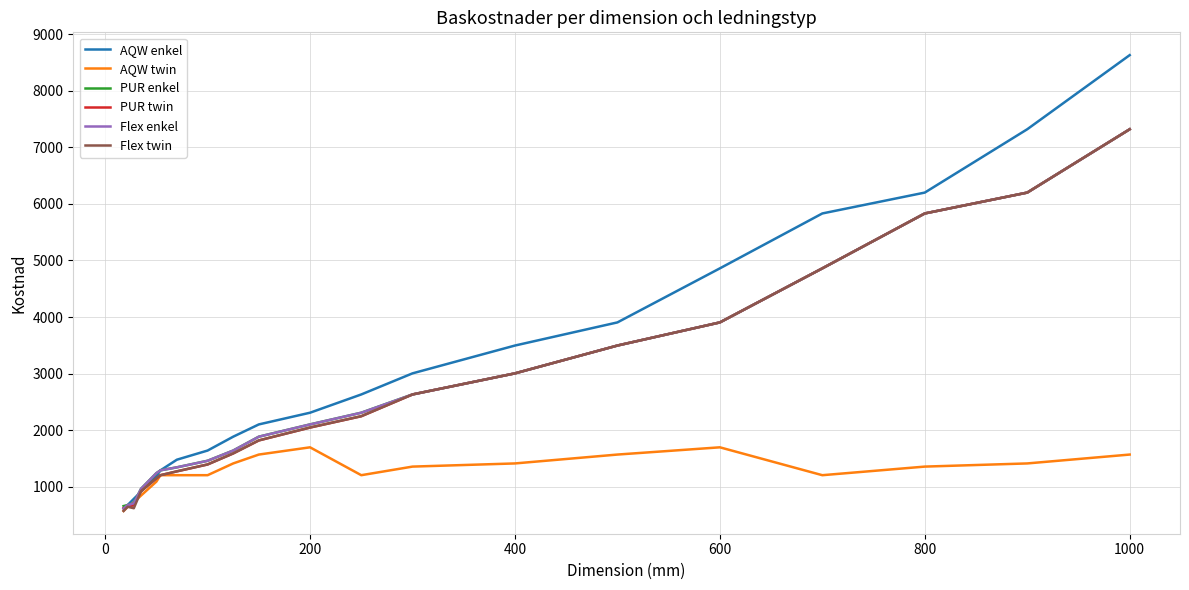

Which series has the largest range (max minus min)?

AQW enkel